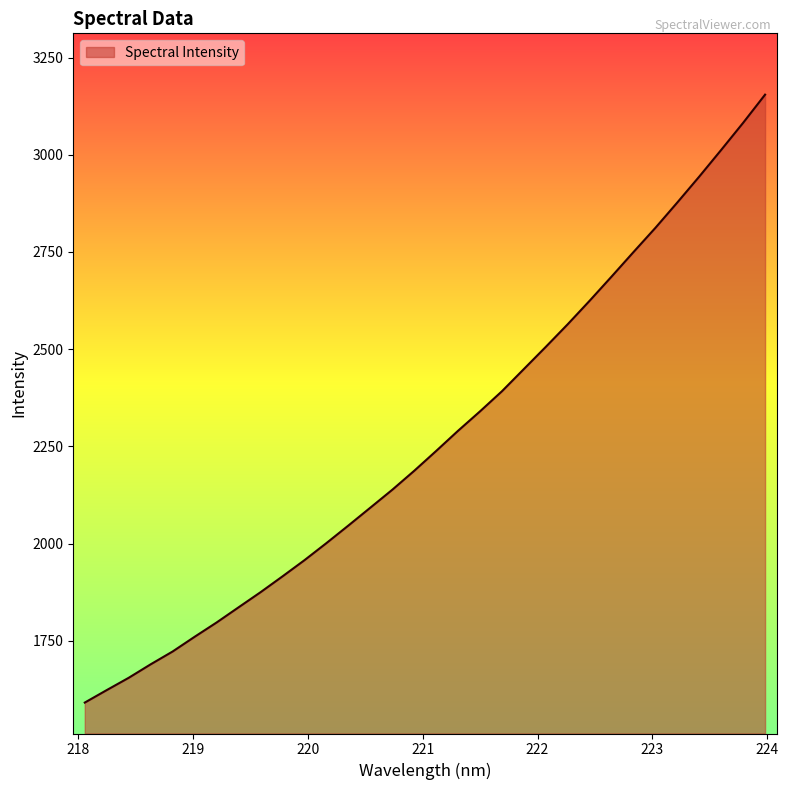

What is the difference between the maximum and minimum values?

1563.7